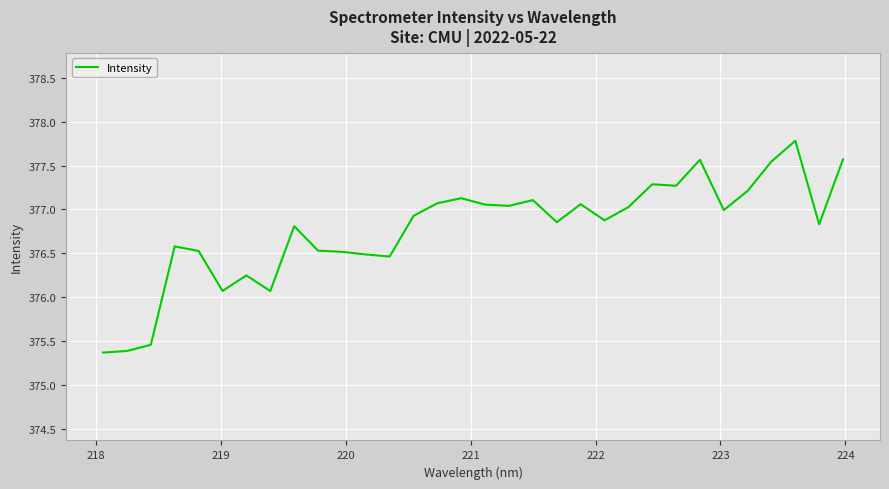

What is the difference between the maximum and minimum values?

2.4